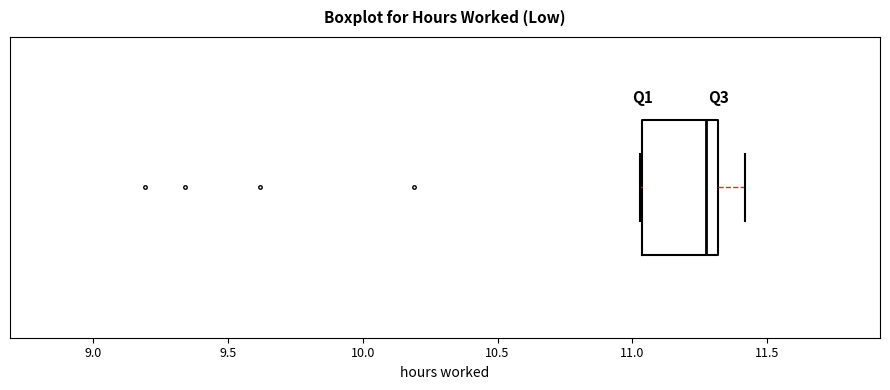

Read this box plot against the x-axis: the position of the median line, the range covered by the box, and the ends of both whiskers. The values are not printed on the chart, so give them approximately, as read against the axis.

median 11.30 (just left of the box's right edge), box 11.05 to 11.30, whiskers 11.05 to 11.40